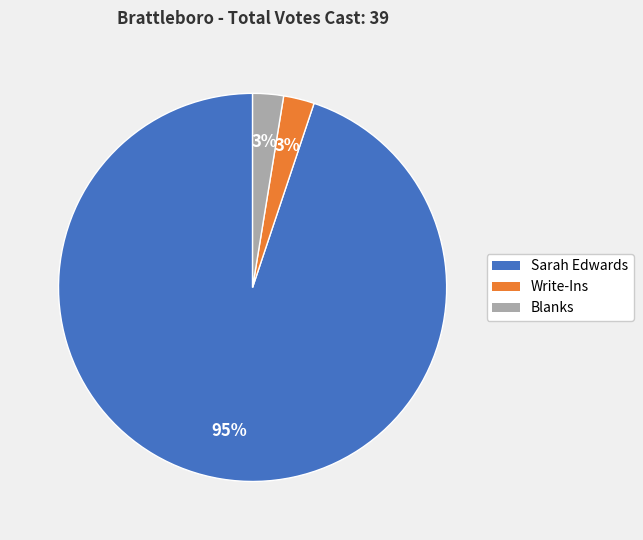

Does any single category account for the majority?

Yes